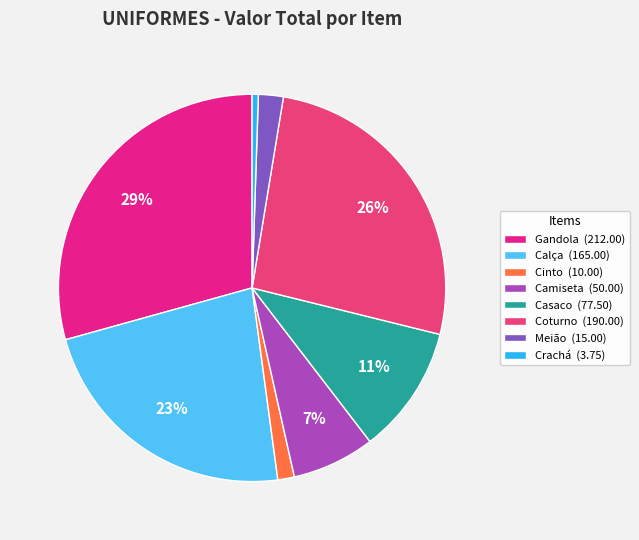

Is Crachá the majority of the pie?

No